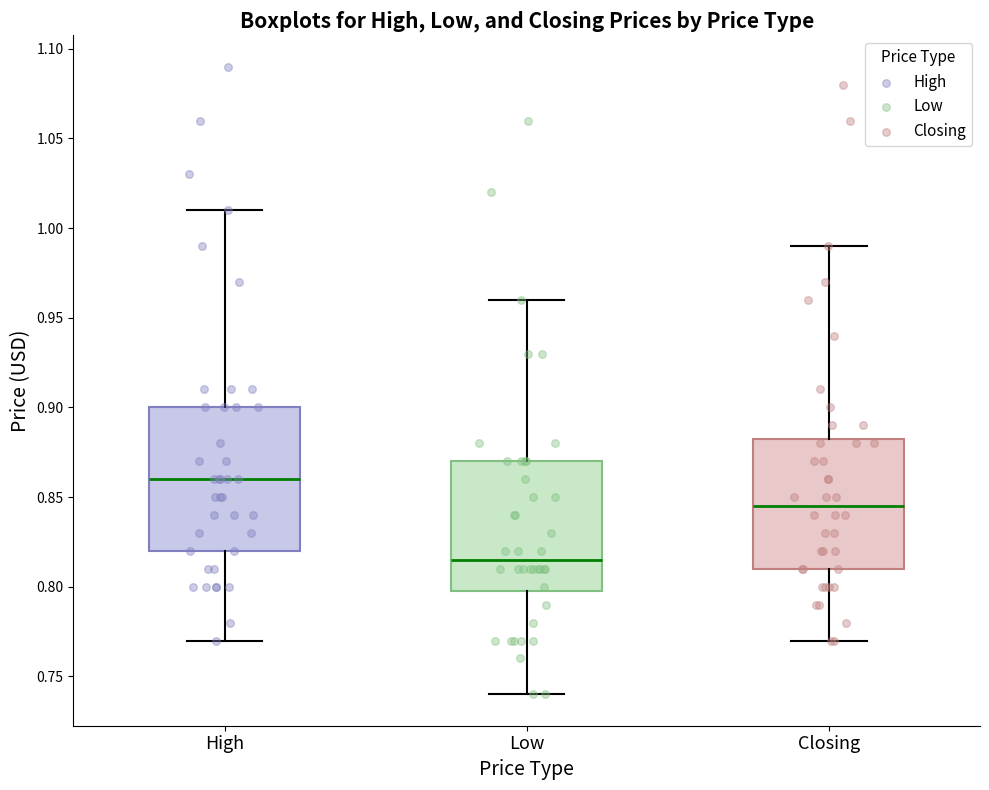

Which box's median line is the lowest?

Low